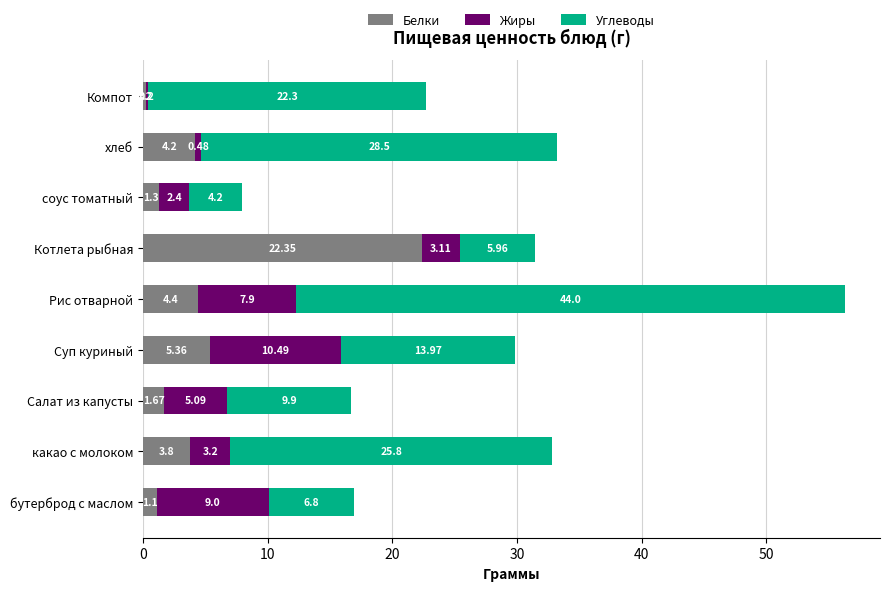

Which category has the lowest value in the Белки series?

Компот